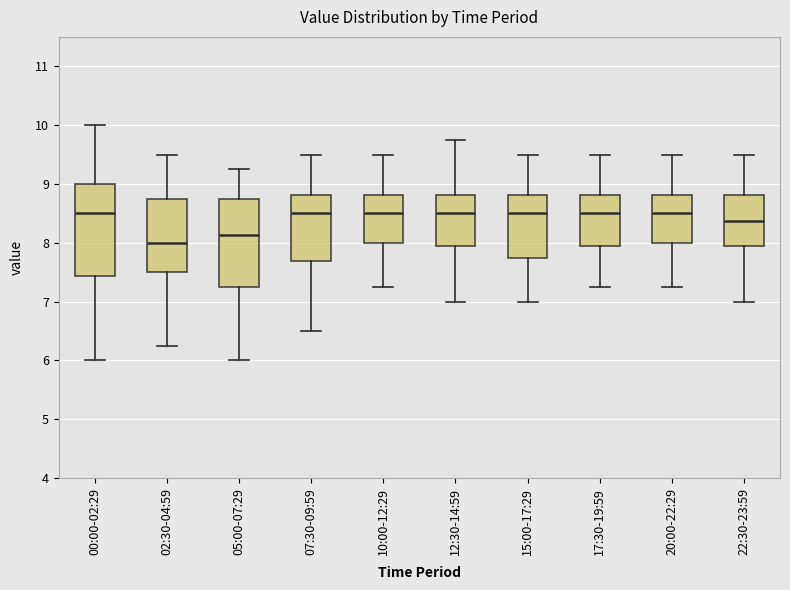

Reading left to right, transcribe this box plot: for each box, give where its median line is, the range the box spans, and where its two whiskers end, as read against the y-axis. The values are not printed on the chart, so give them approximately, as read against the axis.

00:00-02:29: median 8.5, box 7.4 to 9.0, whiskers 6.0 to 10.0
02:30-04:59: median 8.0, box 7.5 to 8.8, whiskers 6.3 to 9.5
05:00-07:29: median 8.1, box 7.3 to 8.8, whiskers 6.0 to 9.3
07:30-09:59: median 8.5, box 7.7 to 8.8, whiskers 6.5 to 9.5
10:00-12:29: median 8.5, box 8.0 to 8.8, whiskers 7.3 to 9.5
12:30-14:59: median 8.5, box 7.9 to 8.8, whiskers 7.0 to 9.8
15:00-17:29: median 8.5, box 7.8 to 8.8, whiskers 7.0 to 9.5
17:30-19:59: median 8.5, box 7.9 to 8.8, whiskers 7.3 to 9.5
20:00-22:29: median 8.5, box 8.0 to 8.8, whiskers 7.3 to 9.5
22:30-23:59: median 8.4, box 7.9 to 8.8, whiskers 7.0 to 9.5